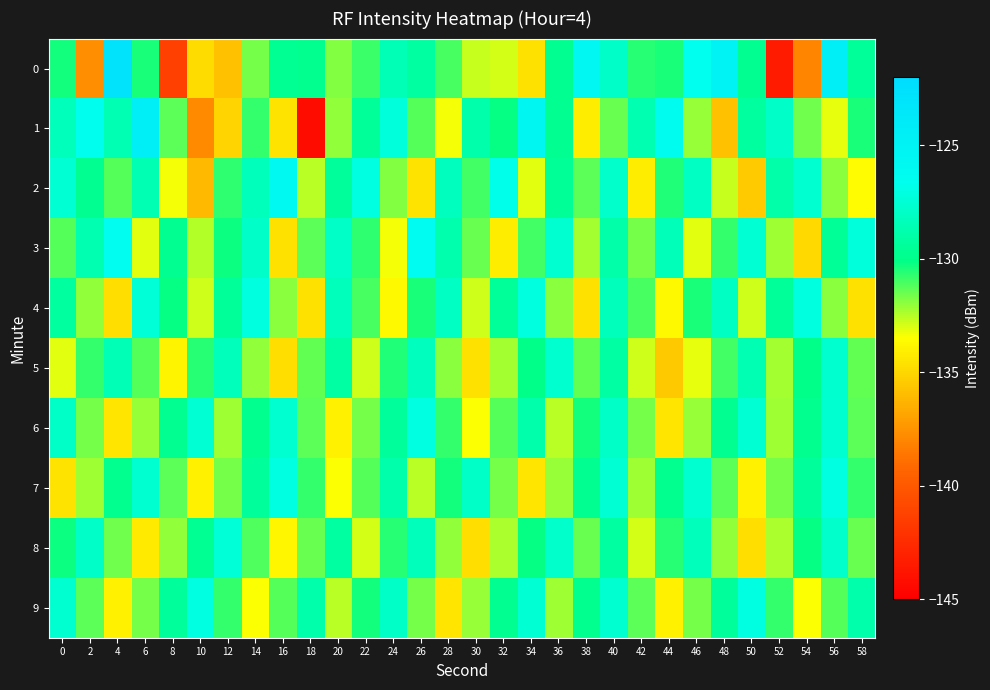

Rank the series by their maximum value, from highest to lowest.

0, 1, 2, 3, 6, 7, 9, 4, 8, 5